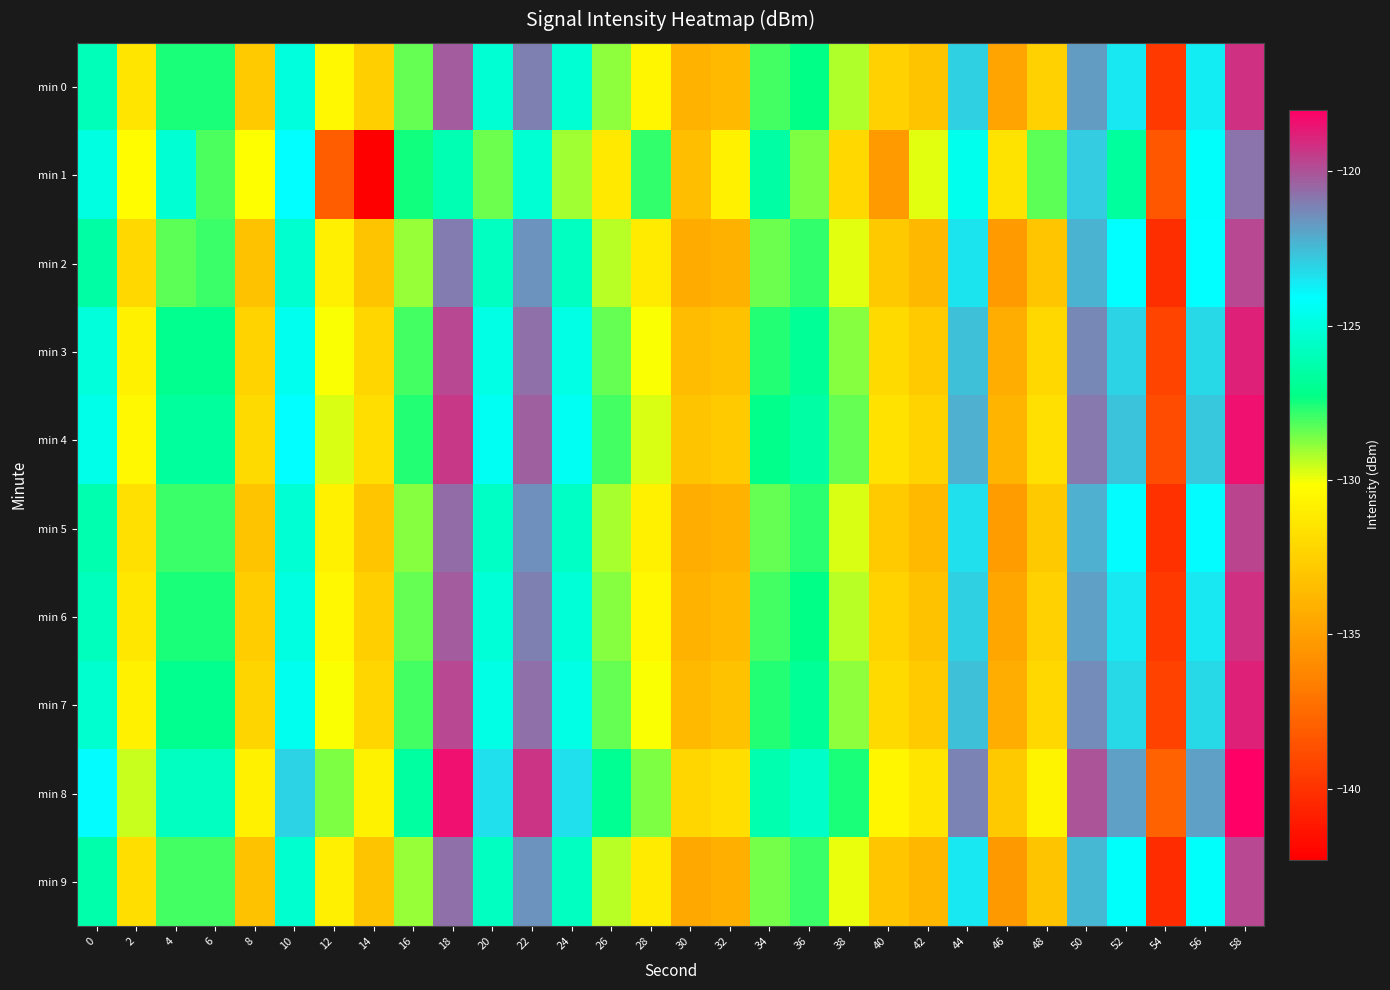

Between 2 and 44, which is larger?

44